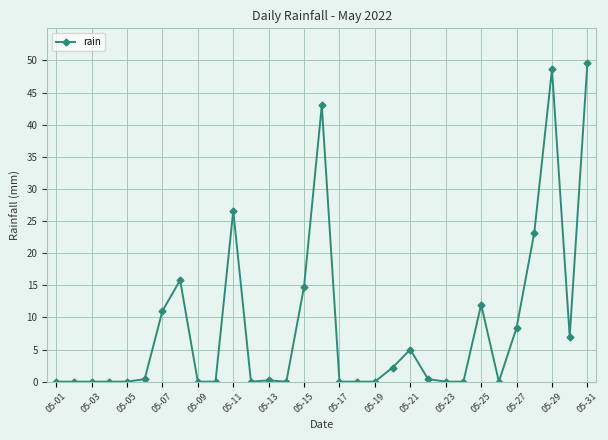

What is the average value?

8.7